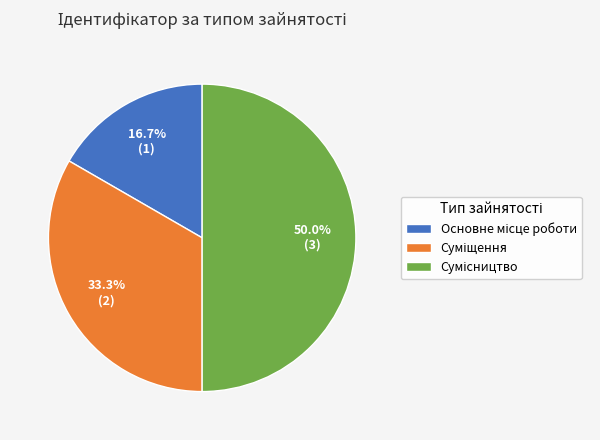

Does Сумісництво account for over 50% of the chart?

No